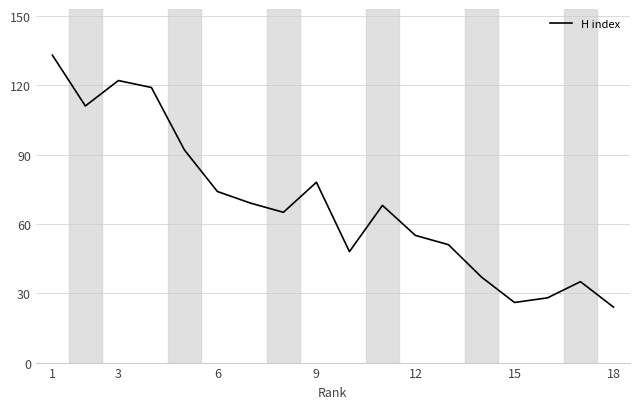

Does the chart display data point markers on the line(s)?

No